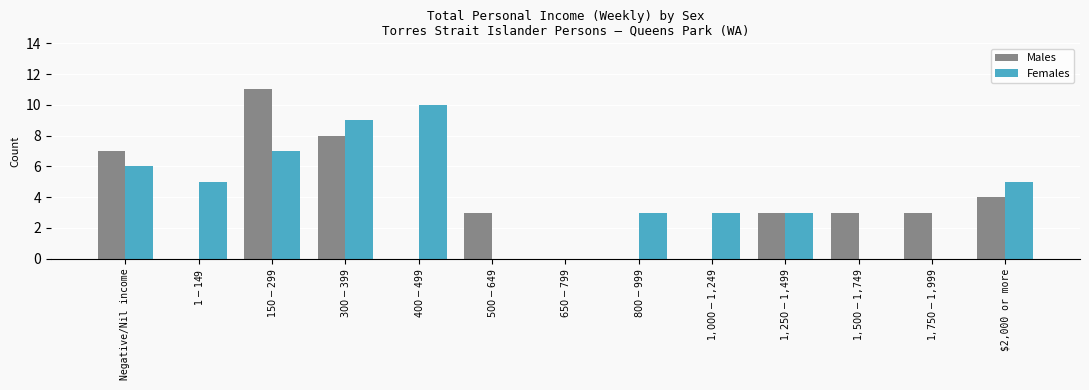

How many data points does each series have?

13